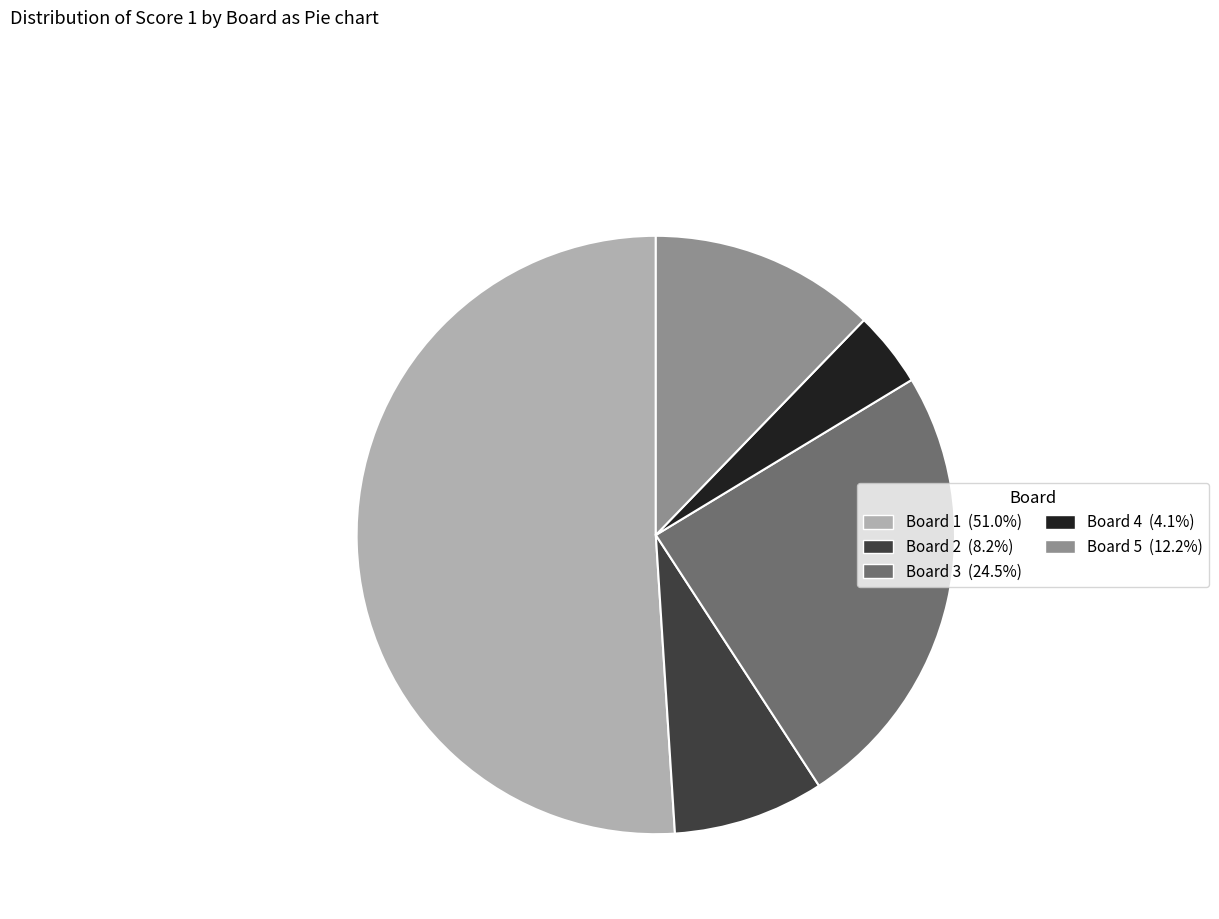

Does any single category account for the majority?

Yes